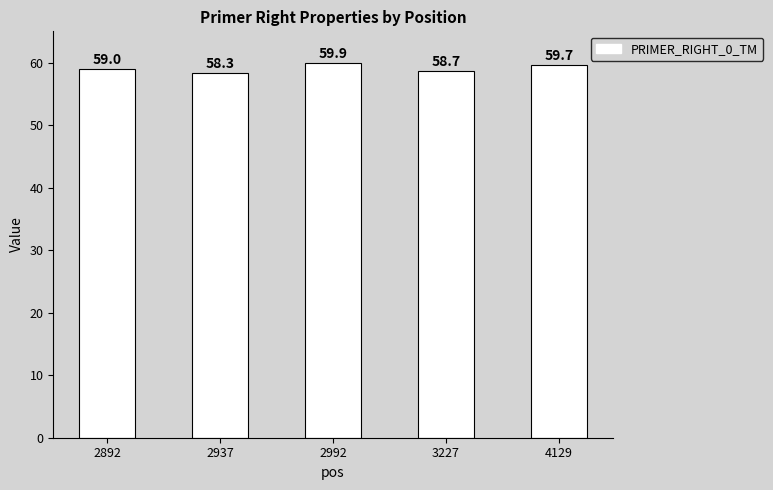

The chart shows a value of 24.9 at 2937. True or false?

False